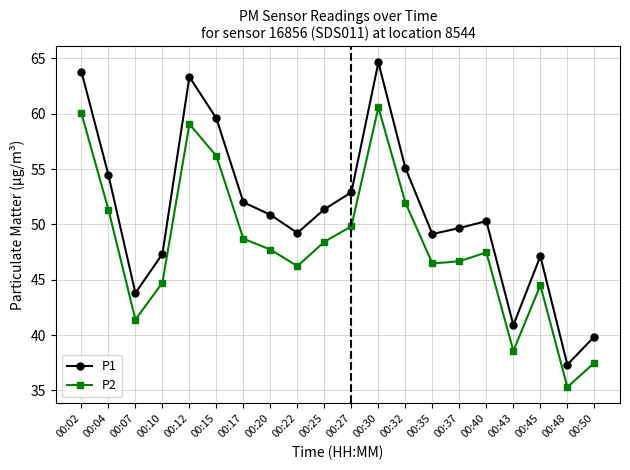

Which series changed the most between 00:10 and 00:27?

P1